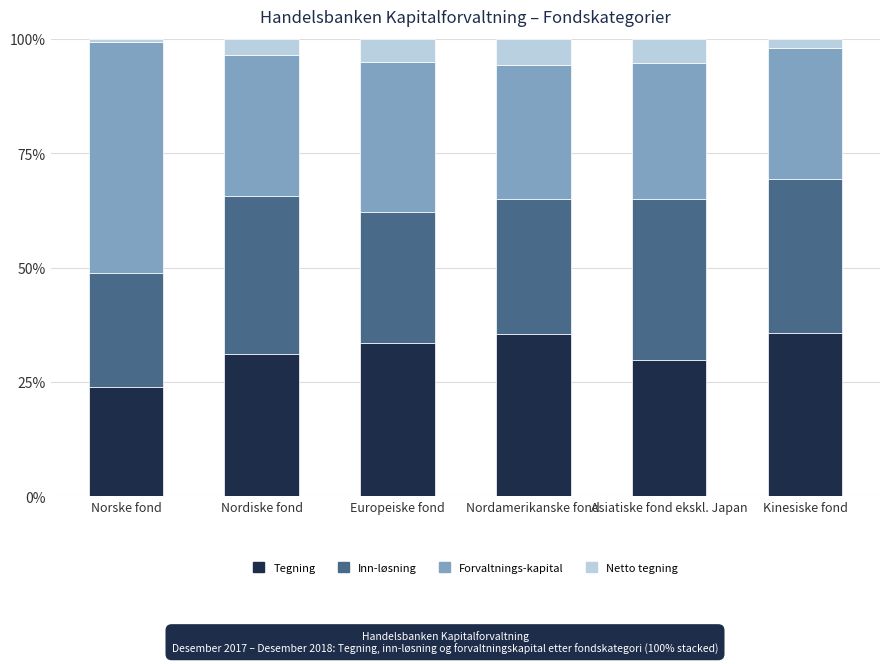

Are the bars grouped side by side (vs. stacked)?

No